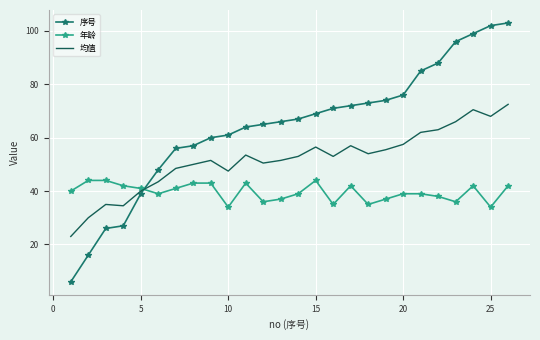

List the series in order of their overall mean, highest first.

序号, 均值, 年龄